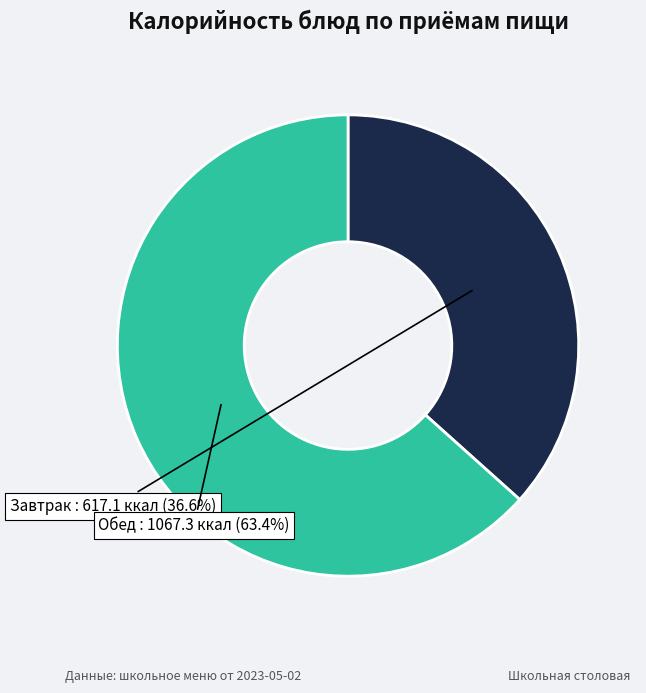

Is there any slice that represents more than half of the pie?

Yes